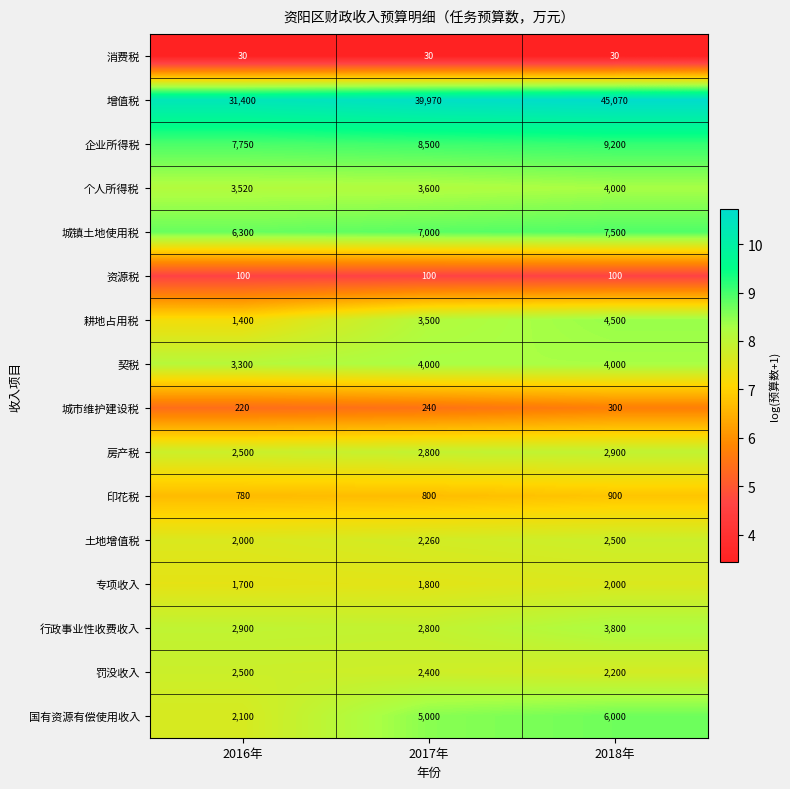

What is the difference between the maximum and minimum values in the 罚没收入 series?

300